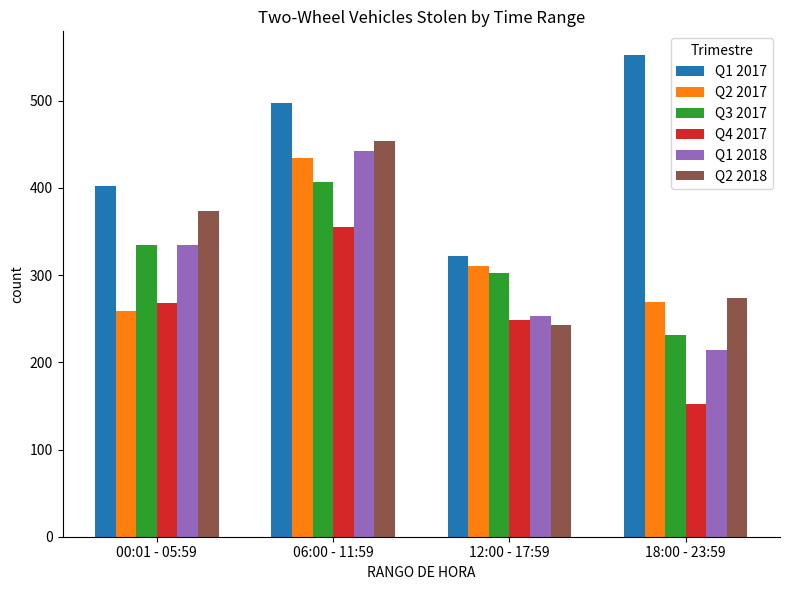

What are all the series names shown in the legend?

Q1 2017, Q2 2017, Q3 2017, Q4 2017, Q1 2018, Q2 2018